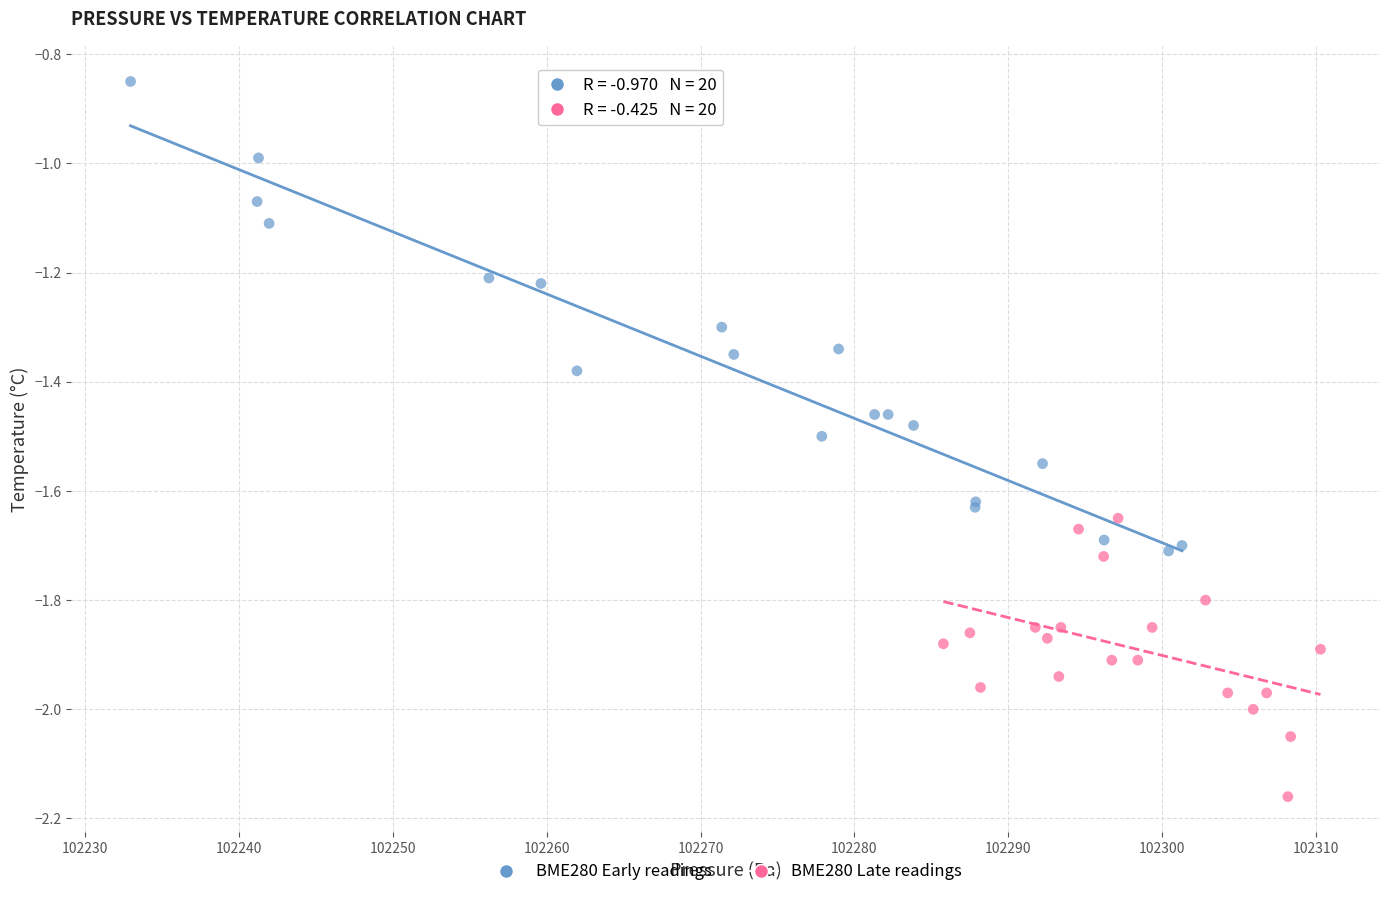

Which series has the widest spread of Y values?

BME280 Early readings